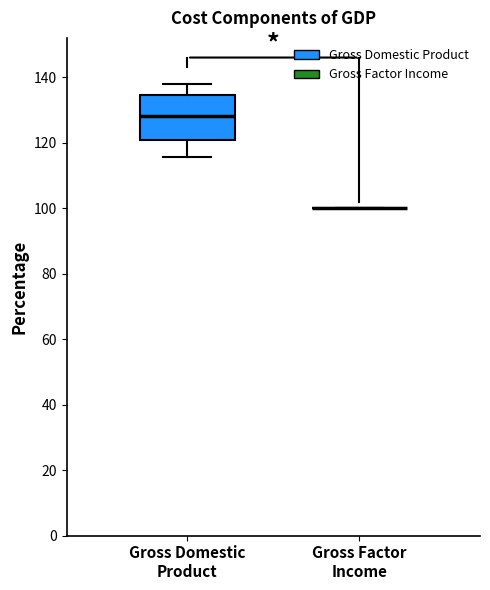

Where does the median line of the box for Gross Domestic Product sit on the y-axis? The values are not printed on the chart, so give them approximately, as read against the axis.

128